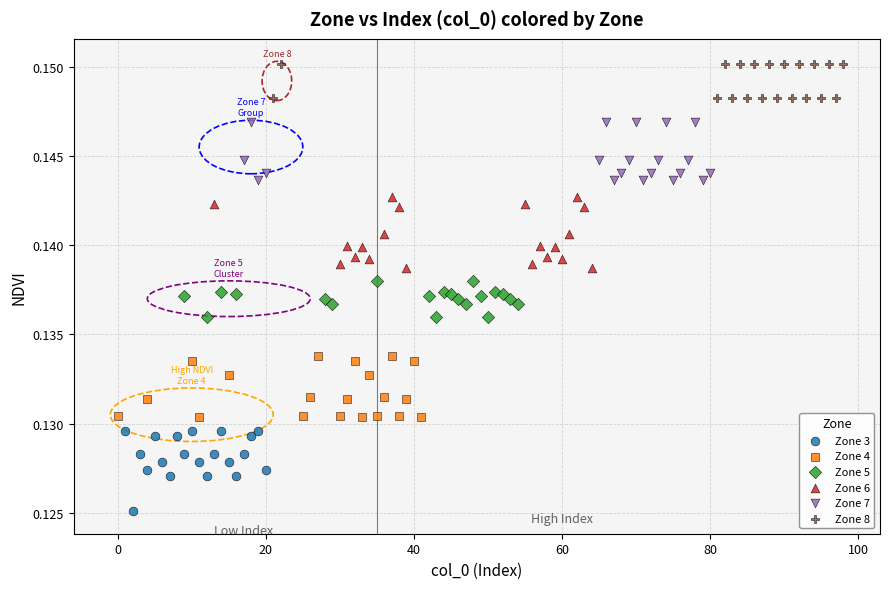

Which series contains the highest Y value?

Zone 8